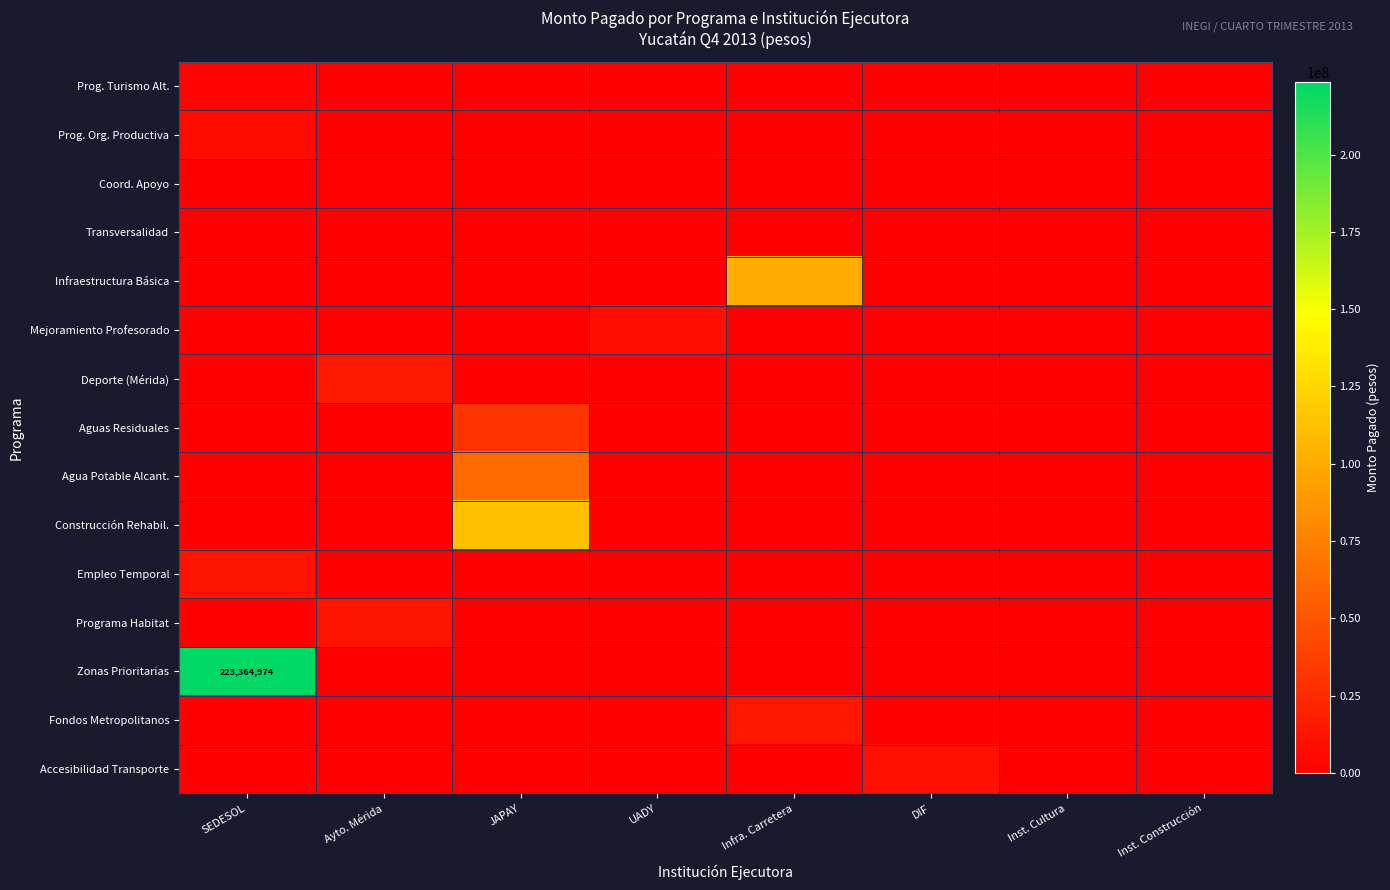

Rank the series by their maximum value, from lowest to highest.

Transversalidad, Coord. Apoyo, Prog. Turismo Alt., Prog. Org. Productiva, Mejoramiento Profesorado, Accesibilidad Transporte, Programa Habitat, Empleo Temporal, Fondos Metropolitanos, Deporte (Mérida), Aguas Residuales, Agua Potable Alcant., Infraestructura Básica, Construcción Rehabil., Zonas Prioritarias